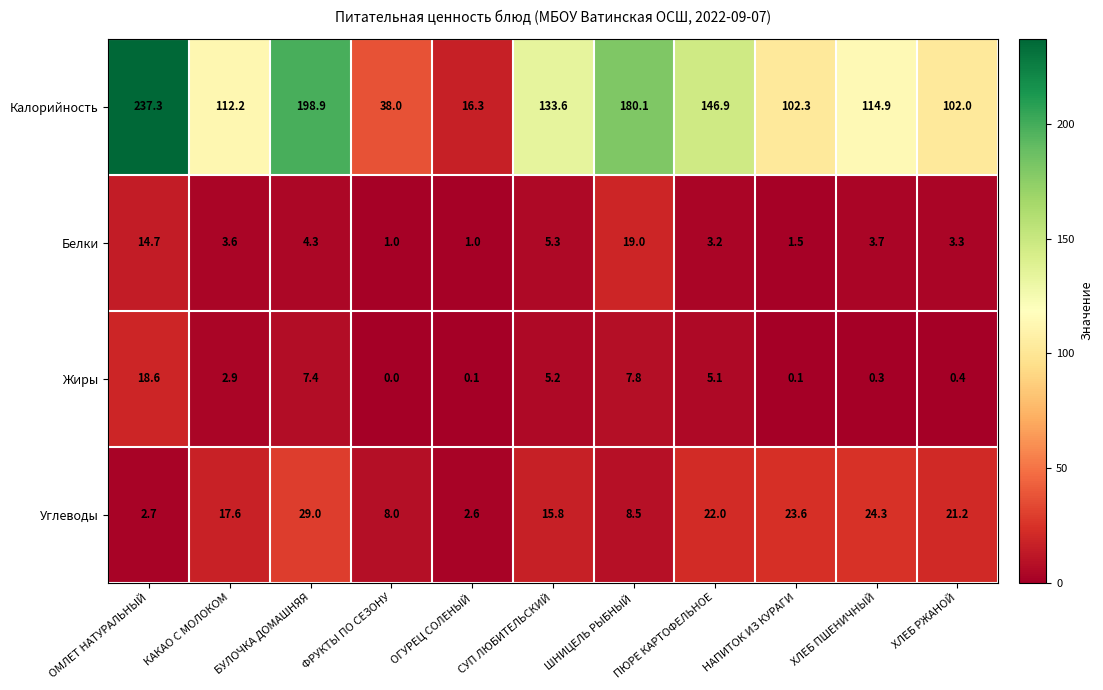

Which series changed the most between ОМЛЕТ НАТУРАЛЬНЫЙ and ПЮРЕ КАРТОФЕЛЬНОЕ?

Калорийность